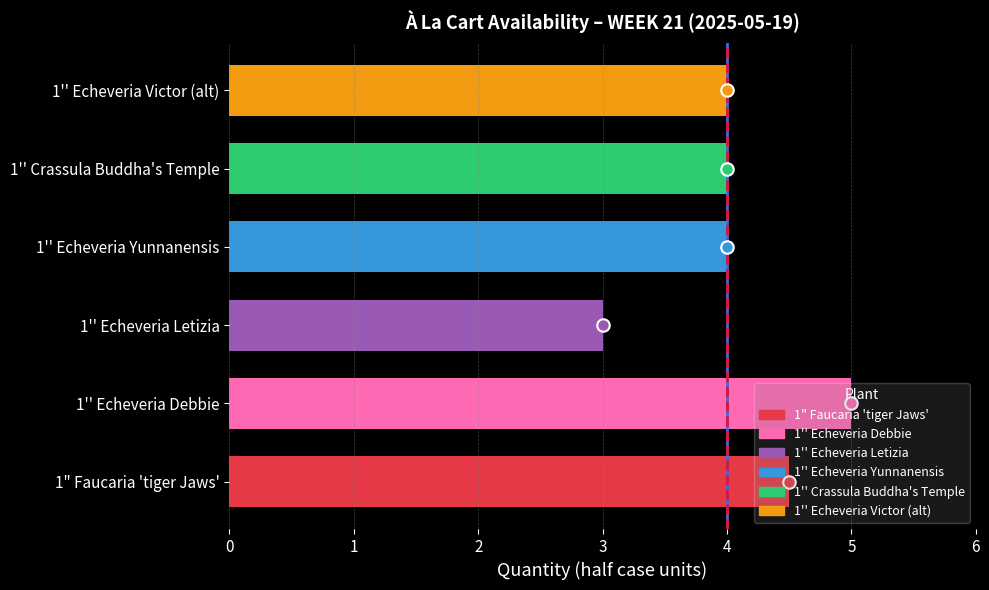

How many categories are shown in the chart?

6